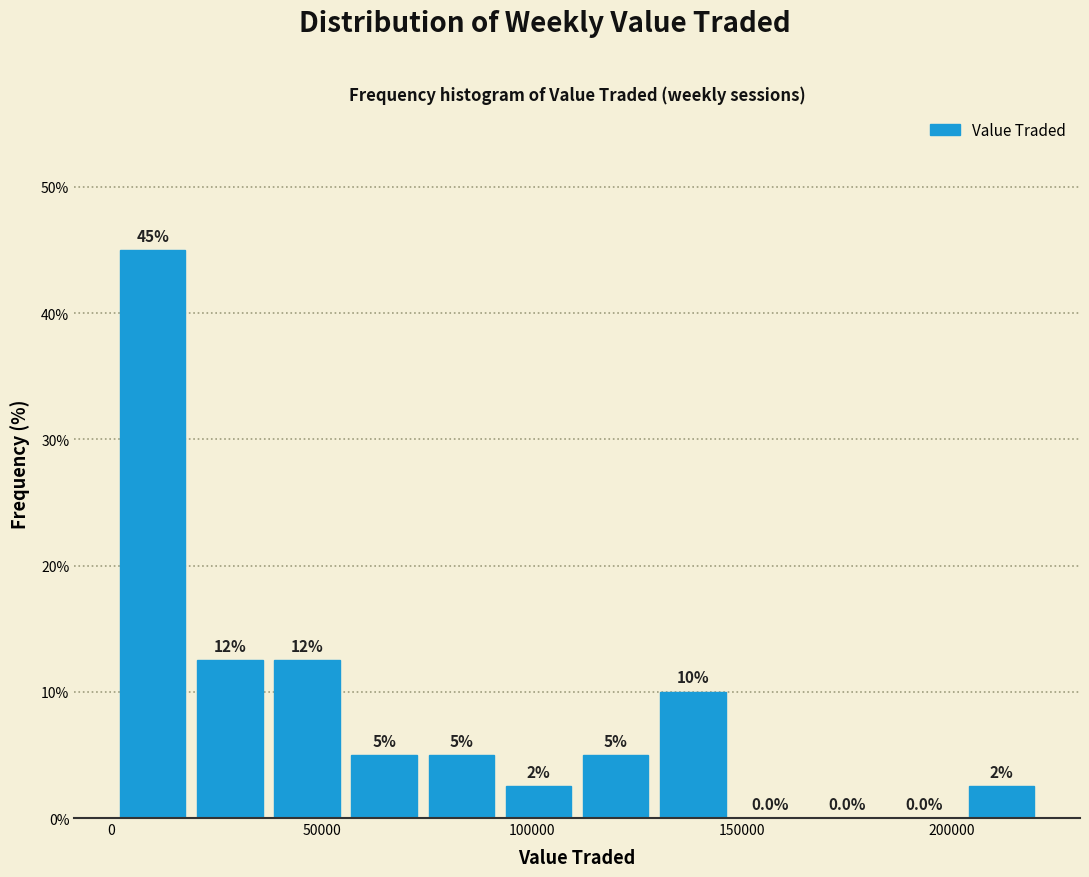

Read against the x-axis, roughly where is the centre of the tallest bar?

10000